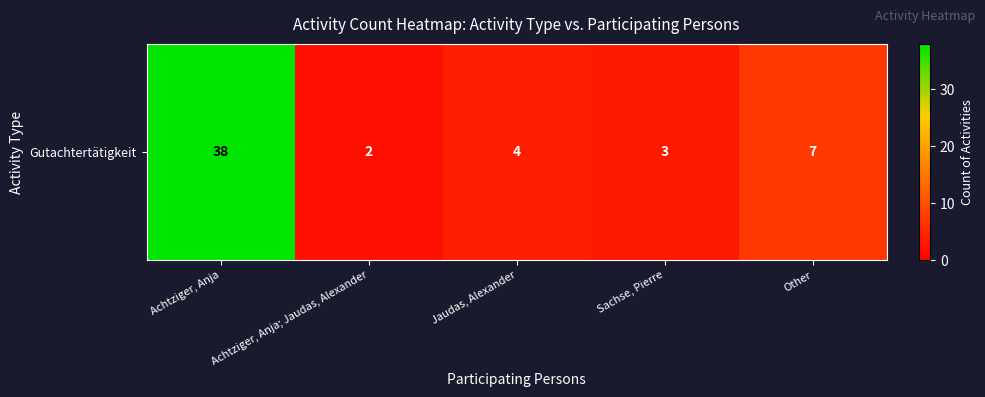

List the labels in order of value, largest first.

Achtziger, Anja, Other, Jaudas, Alexander, Sachse, Pierre, Achtziger, Anja; Jaudas, Alexander